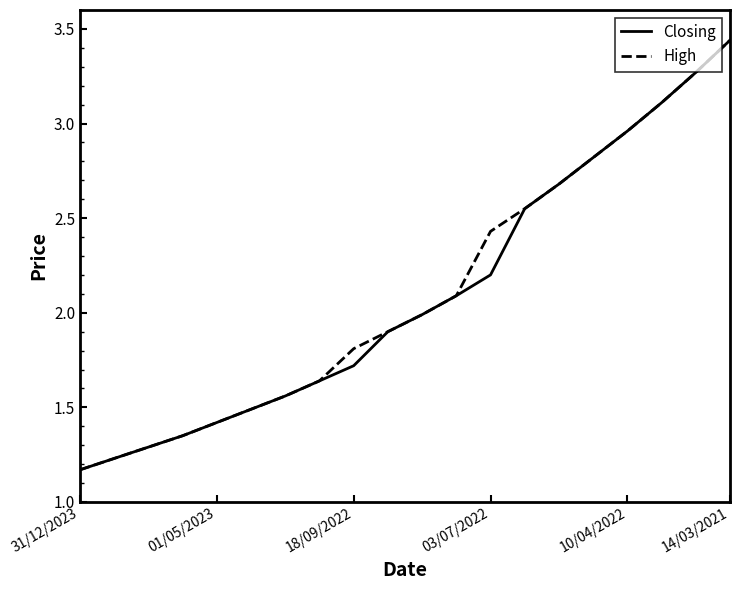

How many lines are shown in the chart?

2